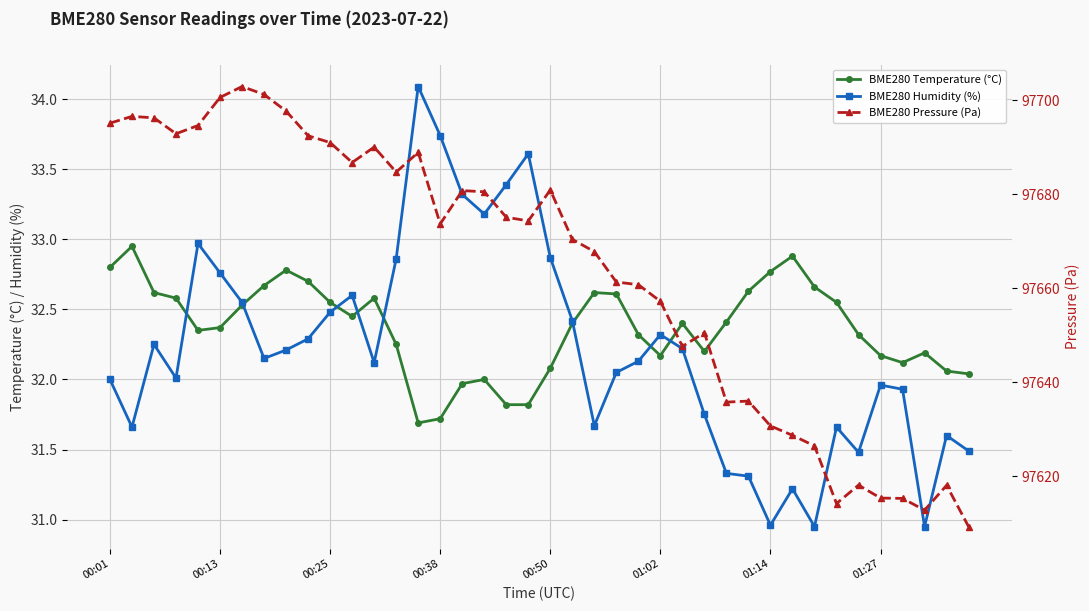

True or false: BME280 Pressure (Pa) has a value of 140878.2 at 23.

False